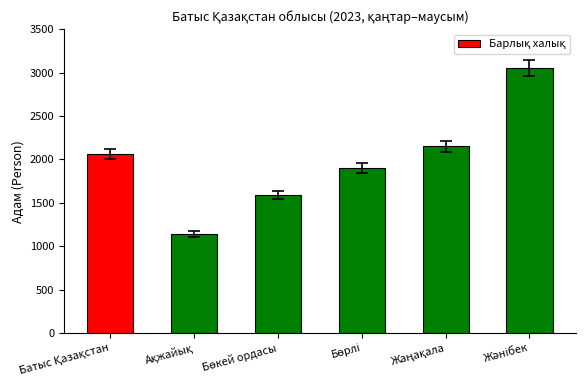

Reading left to right, list all the values displayed in this chart.

2062	1140	1593	1903	2153	3056